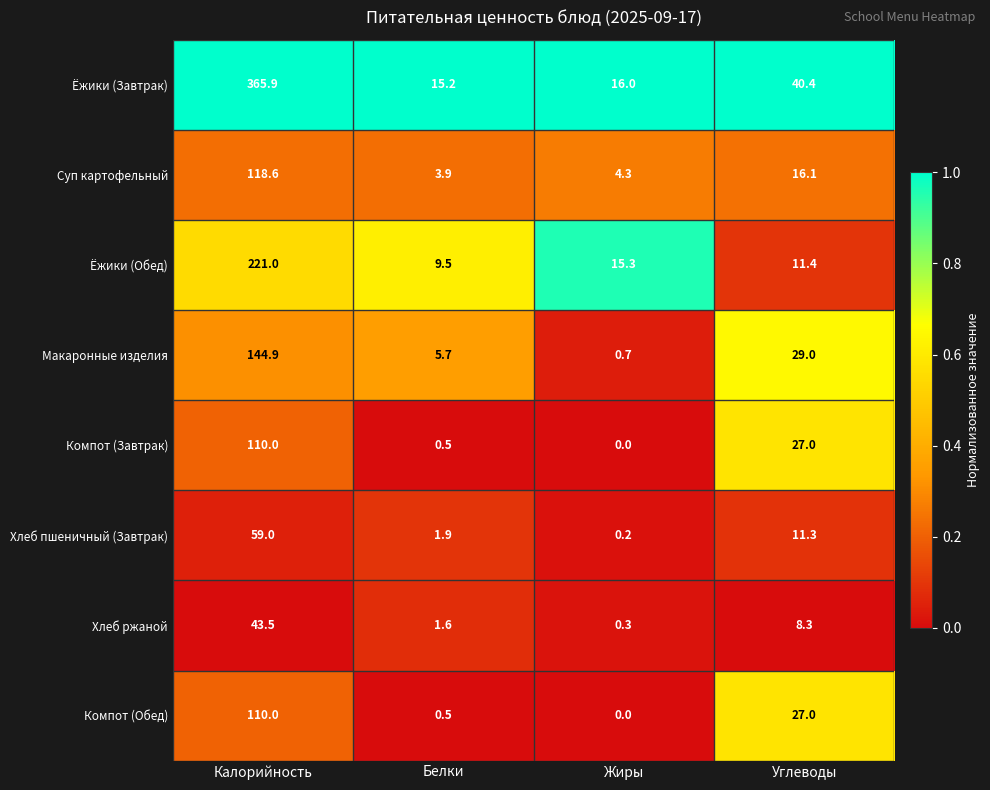

Which series has the widest spread of values?

Ёжики (Завтрак)